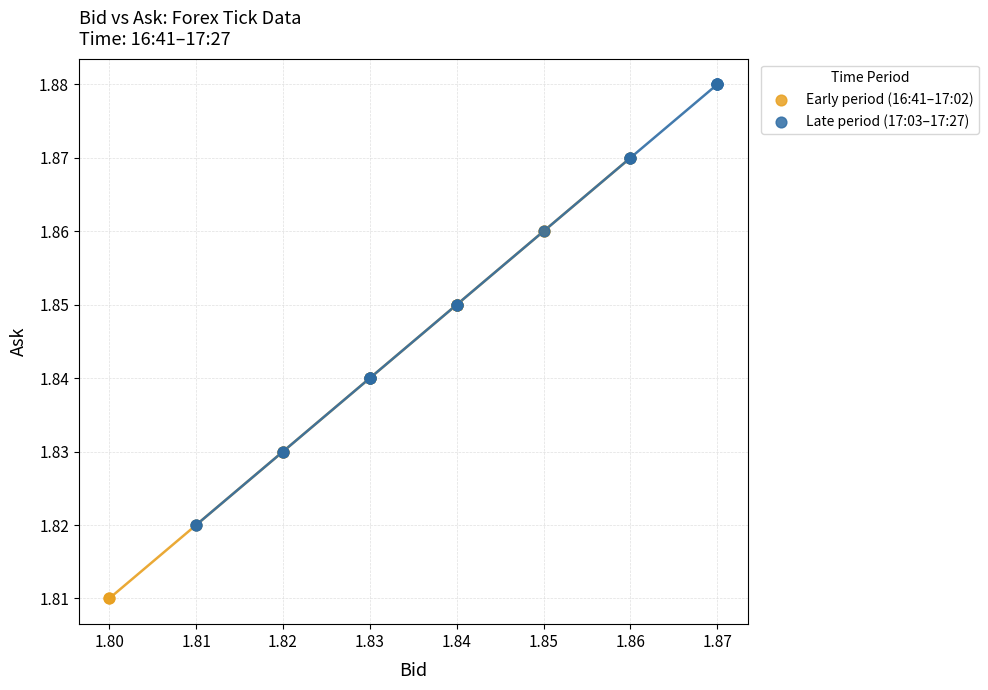

Which series reaches the maximum Y coordinate?

Late period (17:03–17:27)